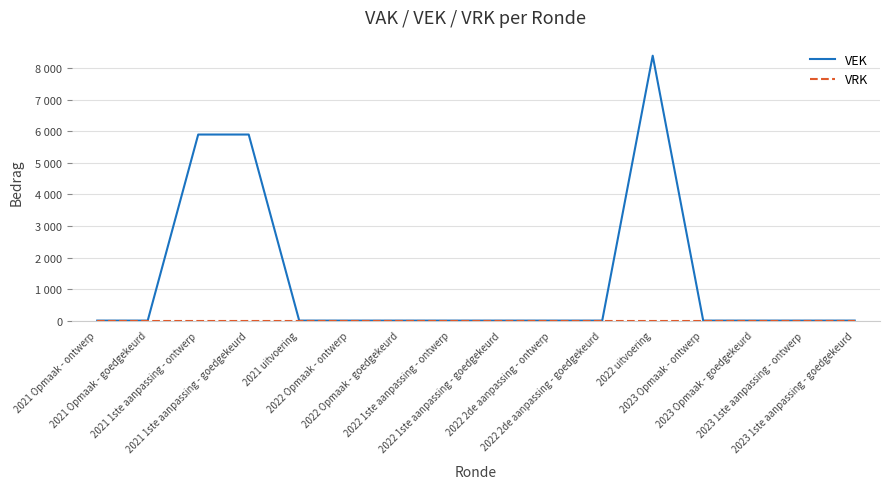

Does the chart have visible grid lines?

Yes